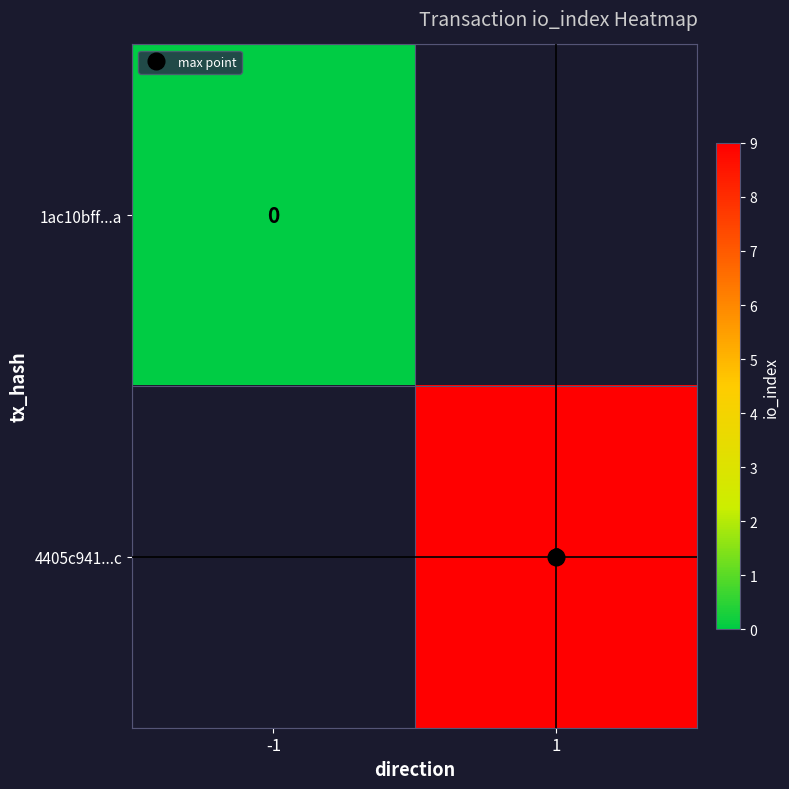

At -1, list the series in order from largest to smallest.

1ac10bff...a, 4405c941...c